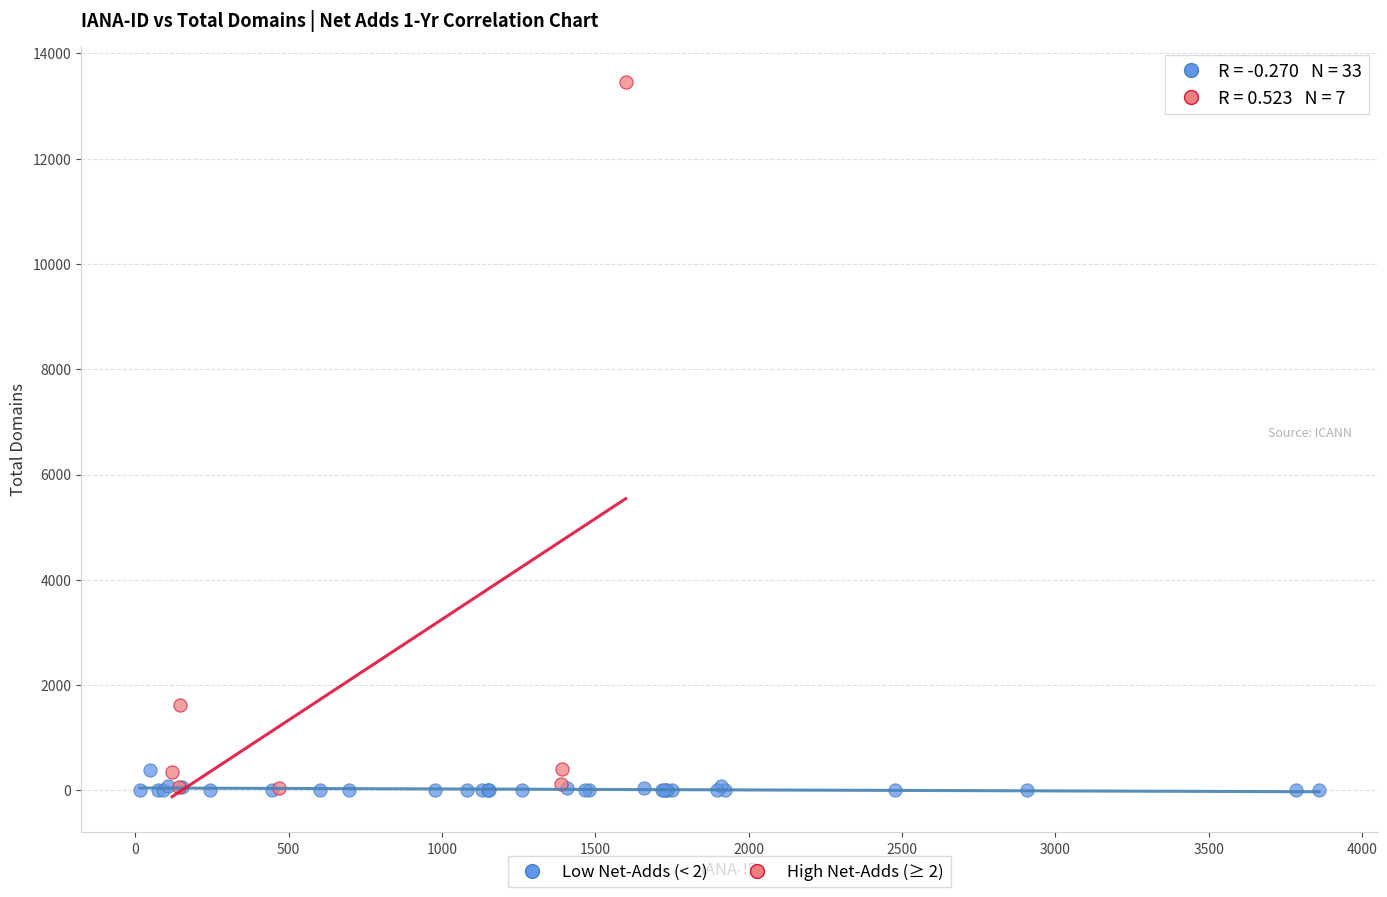

Which series has the largest Y range (max minus min)?

High Net-Adds (≥ 2)